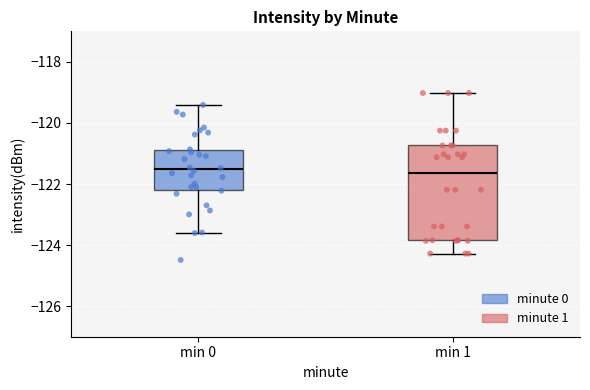

Where is the lower edge of the box for min 0 on the y-axis? The values are not printed on the chart, so give them approximately, as read against the axis.

-122.2